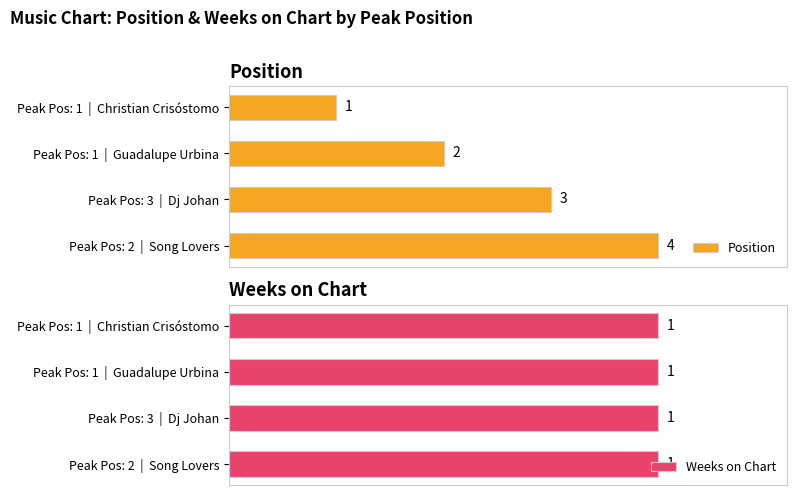

Rank the series by their maximum value, from highest to lowest.

Position, Weeks on Chart